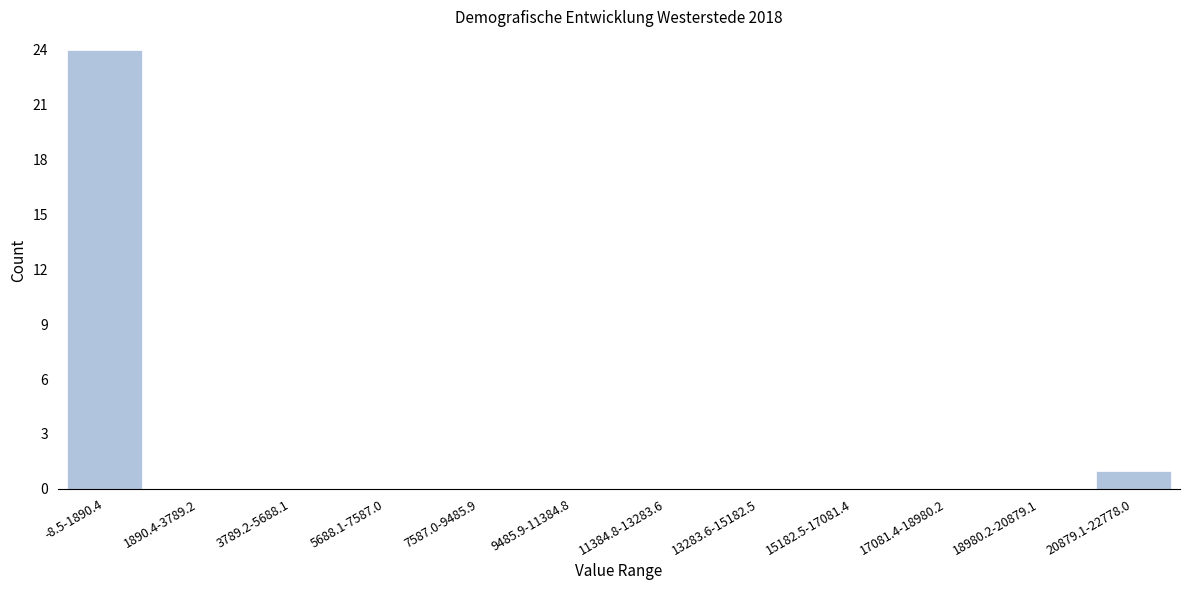

Reading left to right, list all the values displayed in this chart.

-8.5-1890.4=24	1890.4-3789.2=0	3789.2-5688.1=0	5688.1-7587.0=0	7587.0-9485.9=0	9485.9-11384.8=0	11384.8-13283.6=0	13283.6-15182.5=0	15182.5-17081.4=0	17081.4-18980.2=0	18980.2-20879.1=0	20879.1-22778.0=1